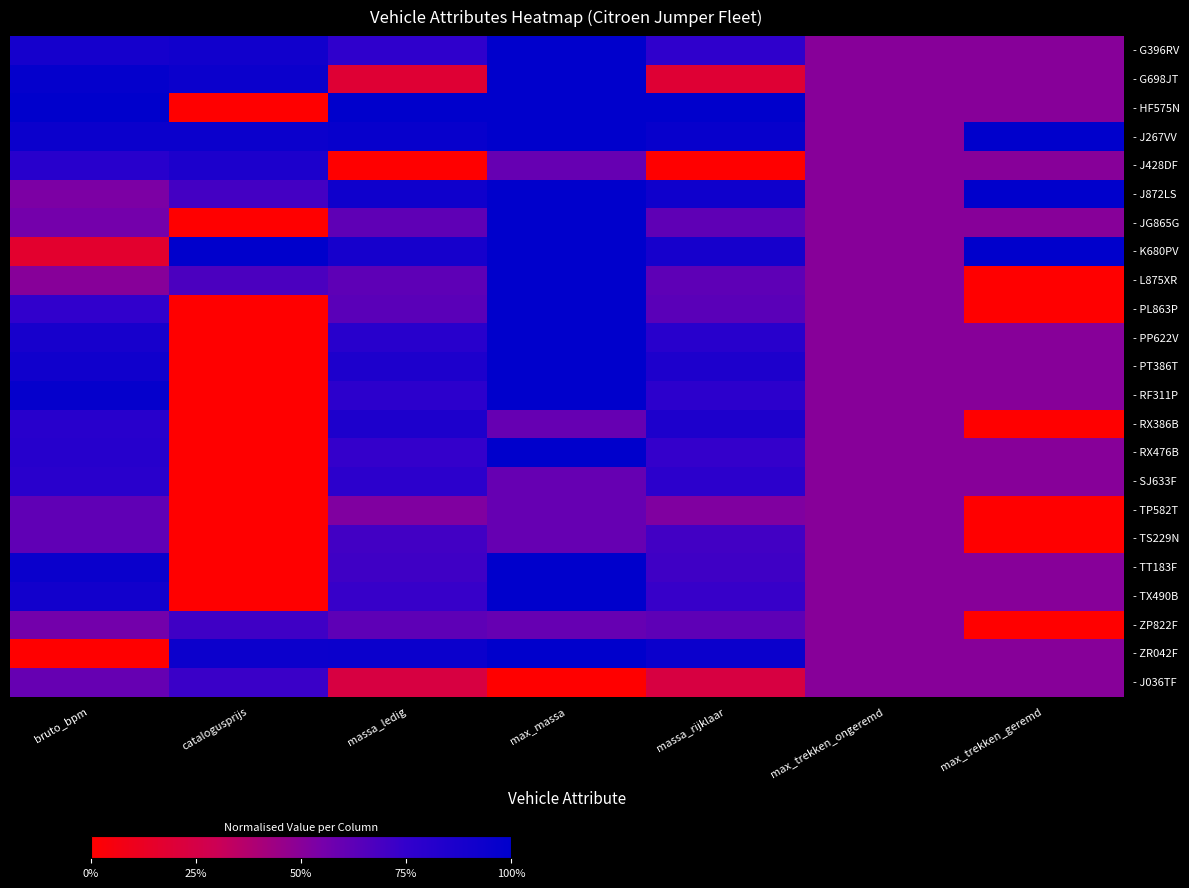

Reading left to right, list all the values displayed in this chart.

- G396RV: bruto_bpm=0.9	catalogusprijs=0.9	massa_ledig=0.8	max_massa=1.0	massa_rijklaar=0.8	max_trekken_ongeremd=0.5	max_trekken_geremd=0.5
- G698JT: bruto_bpm=1.0	catalogusprijs=0.9	massa_ledig=0.2	max_massa=1.0	massa_rijklaar=0.2	max_trekken_ongeremd=0.5	max_trekken_geremd=0.5
- HF575N: bruto_bpm=1.0	catalogusprijs=0.0	massa_ledig=1.0	max_massa=1.0	massa_rijklaar=1.0	max_trekken_ongeremd=0.5	max_trekken_geremd=0.5
- J267VV: bruto_bpm=0.9	catalogusprijs=0.9	massa_ledig=1.0	max_massa=1.0	massa_rijklaar=1.0	max_trekken_ongeremd=0.5	max_trekken_geremd=1.0
- J428DF: bruto_bpm=0.8	catalogusprijs=0.9	massa_ledig=0.0	max_massa=0.6	massa_rijklaar=0.0	max_trekken_ongeremd=0.5	max_trekken_geremd=0.5
- J872LS: bruto_bpm=0.5	catalogusprijs=0.7	massa_ledig=0.9	max_massa=1.0	massa_rijklaar=0.9	max_trekken_ongeremd=0.5	max_trekken_geremd=1.0
- JG865G: bruto_bpm=0.6	catalogusprijs=0.0	massa_ledig=0.6	max_massa=1.0	massa_rijklaar=0.6	max_trekken_ongeremd=0.5	max_trekken_geremd=0.5
- K680PV: bruto_bpm=0.2	catalogusprijs=1.0	massa_ledig=0.9	max_massa=1.0	massa_rijklaar=0.9	max_trekken_ongeremd=0.5	max_trekken_geremd=1.0
- L875XR: bruto_bpm=0.5	catalogusprijs=0.7	massa_ledig=0.6	max_massa=1.0	massa_rijklaar=0.6	max_trekken_ongeremd=0.5	max_trekken_geremd=0.0
- PL863P: bruto_bpm=0.8	catalogusprijs=0.0	massa_ledig=0.6	max_massa=1.0	massa_rijklaar=0.6	max_trekken_ongeremd=0.5	max_trekken_geremd=0.0
- PP622V: bruto_bpm=0.9	catalogusprijs=0.0	massa_ledig=0.8	max_massa=1.0	massa_rijklaar=0.8	max_trekken_ongeremd=0.5	max_trekken_geremd=0.5
- PT386T: bruto_bpm=0.9	catalogusprijs=0.0	massa_ledig=0.9	max_massa=1.0	massa_rijklaar=0.9	max_trekken_ongeremd=0.5	max_trekken_geremd=0.5
- RF311P: bruto_bpm=1.0	catalogusprijs=0.0	massa_ledig=0.8	max_massa=1.0	massa_rijklaar=0.8	max_trekken_ongeremd=0.5	max_trekken_geremd=0.5
- RX386B: bruto_bpm=0.8	catalogusprijs=0.0	massa_ledig=0.9	max_massa=0.6	massa_rijklaar=0.9	max_trekken_ongeremd=0.5	max_trekken_geremd=0.0
- RX476B: bruto_bpm=0.8	catalogusprijs=0.0	massa_ledig=0.7	max_massa=1.0	massa_rijklaar=0.7	max_trekken_ongeremd=0.5	max_trekken_geremd=0.5
- SJ633F: bruto_bpm=0.8	catalogusprijs=0.0	massa_ledig=0.8	max_massa=0.6	massa_rijklaar=0.8	max_trekken_ongeremd=0.5	max_trekken_geremd=0.5
- TP582T: bruto_bpm=0.6	catalogusprijs=0.0	massa_ledig=0.5	max_massa=0.6	massa_rijklaar=0.5	max_trekken_ongeremd=0.5	max_trekken_geremd=0.0
- TS229N: bruto_bpm=0.6	catalogusprijs=0.0	massa_ledig=0.7	max_massa=0.6	massa_rijklaar=0.7	max_trekken_ongeremd=0.5	max_trekken_geremd=0.0
- TT183F: bruto_bpm=0.9	catalogusprijs=0.0	massa_ledig=0.7	max_massa=1.0	massa_rijklaar=0.7	max_trekken_ongeremd=0.5	max_trekken_geremd=0.5
- TX490B: bruto_bpm=0.9	catalogusprijs=0.0	massa_ledig=0.7	max_massa=1.0	massa_rijklaar=0.7	max_trekken_ongeremd=0.5	max_trekken_geremd=0.5
- ZP822F: bruto_bpm=0.6	catalogusprijs=0.7	massa_ledig=0.6	max_massa=0.6	massa_rijklaar=0.6	max_trekken_ongeremd=0.5	max_trekken_geremd=0.0
- ZR042F: bruto_bpm=0.0	catalogusprijs=0.9	massa_ledig=0.9	max_massa=1.0	massa_rijklaar=0.9	max_trekken_ongeremd=0.5	max_trekken_geremd=0.5
- J036TF: bruto_bpm=0.6	catalogusprijs=0.7	massa_ledig=0.2	max_massa=0.0	massa_rijklaar=0.2	max_trekken_ongeremd=0.5	max_trekken_geremd=0.5